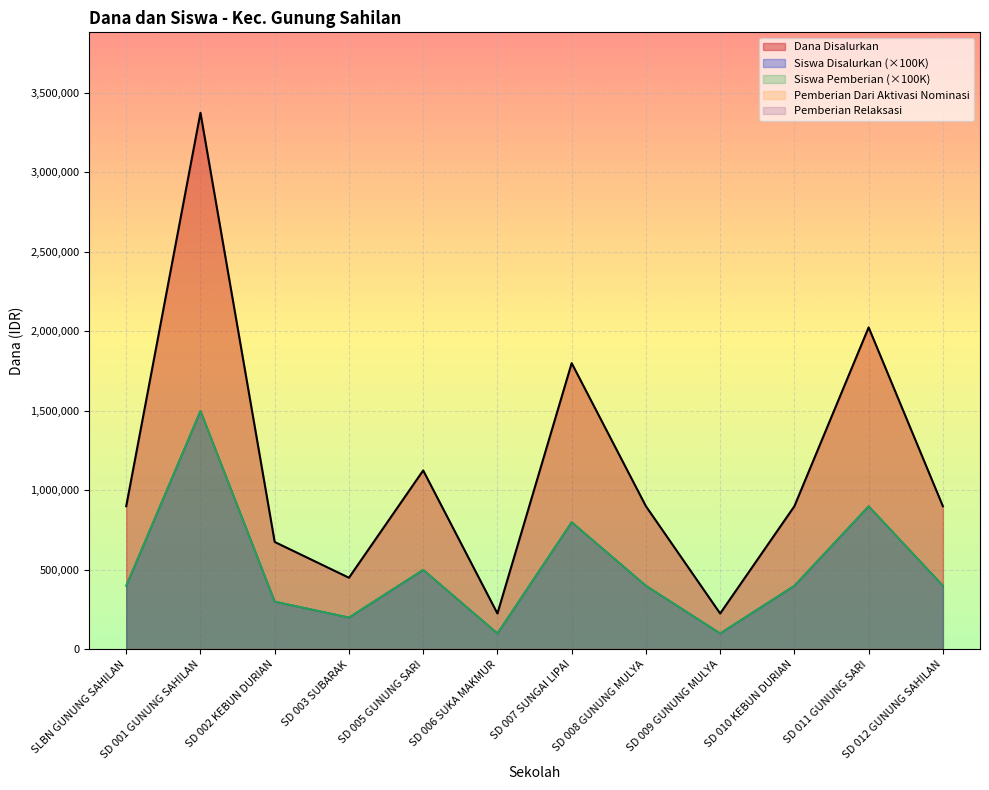

What is the sum of the Dana Disalurkan values at SD 009 GUNUNG MULYA and SD 006 SUKA MAKMUR?

450000